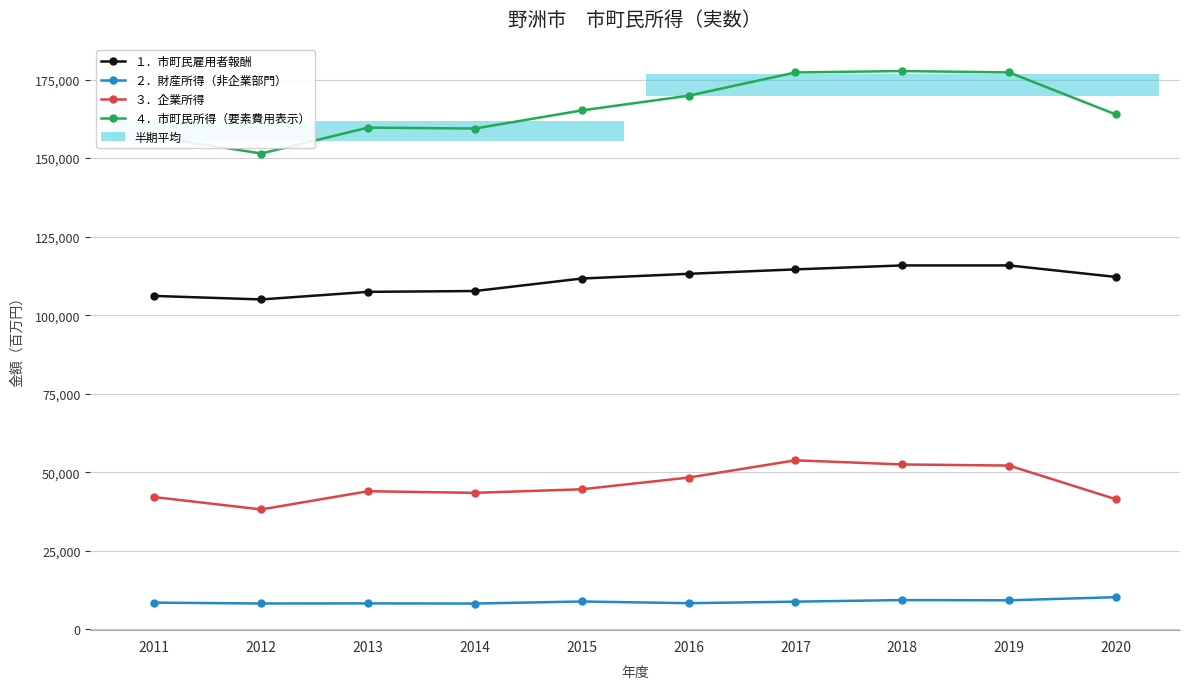

At how many categories does at least one series exceed 125220?

10